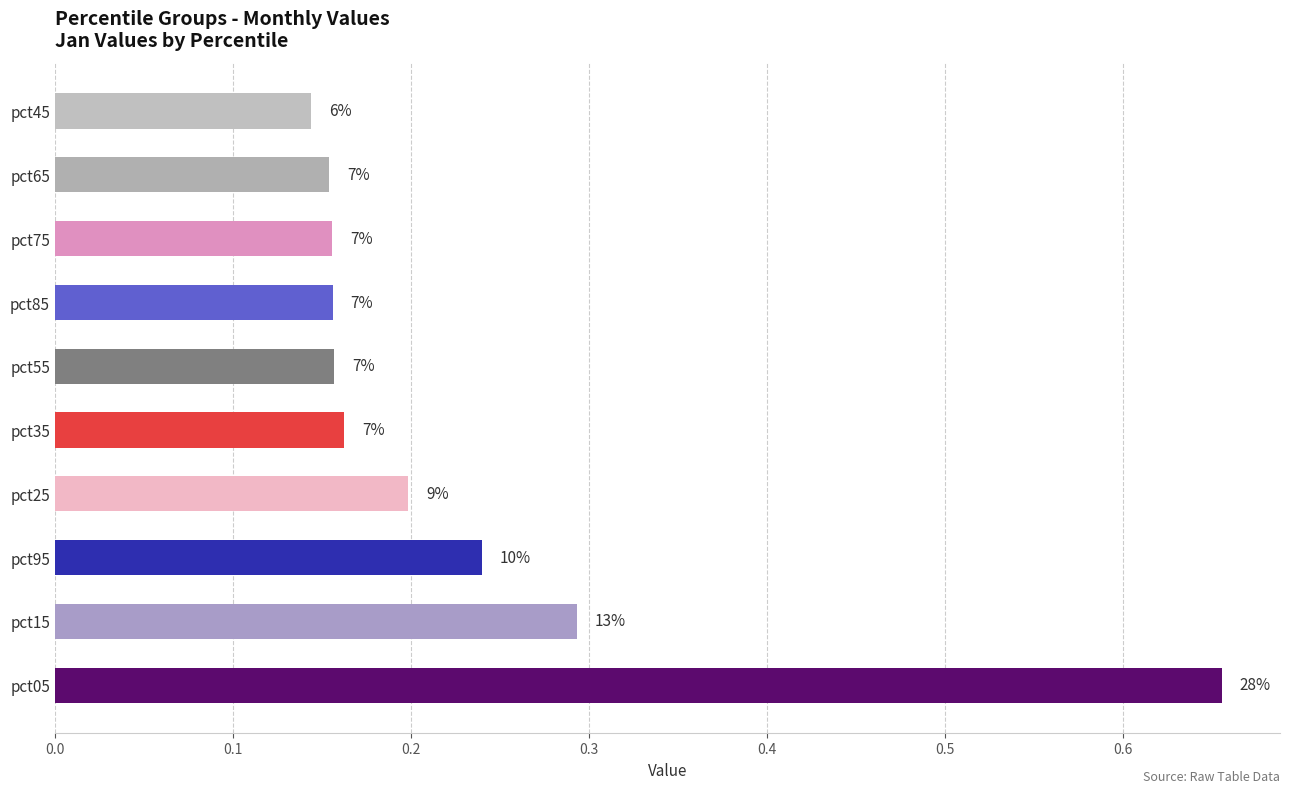

How many bars are there in total?

10